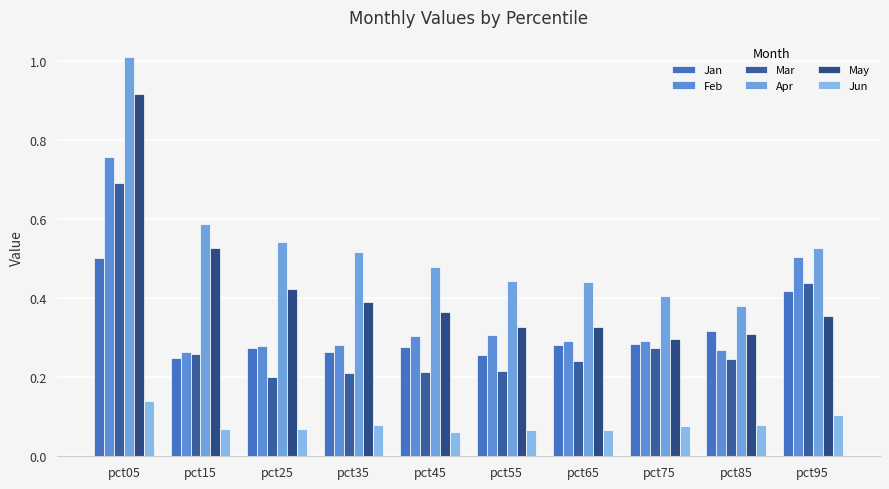

Reading left to right, list all the values displayed in this chart.

Jan: pct05=0.5	pct15=0.2	pct25=0.3	pct35=0.3	pct45=0.3	pct55=0.3	pct65=0.3	pct75=0.3	pct85=0.3	pct95=0.4
Feb: pct05=0.8	pct15=0.3	pct25=0.3	pct35=0.3	pct45=0.3	pct55=0.3	pct65=0.3	pct75=0.3	pct85=0.3	pct95=0.5
Mar: pct05=0.7	pct15=0.3	pct25=0.2	pct35=0.2	pct45=0.2	pct55=0.2	pct65=0.2	pct75=0.3	pct85=0.2	pct95=0.4
Apr: pct05=1.0	pct15=0.6	pct25=0.5	pct35=0.5	pct45=0.5	pct55=0.4	pct65=0.4	pct75=0.4	pct85=0.4	pct95=0.5
May: pct05=0.9	pct15=0.5	pct25=0.4	pct35=0.4	pct45=0.4	pct55=0.3	pct65=0.3	pct75=0.3	pct85=0.3	pct95=0.4
Jun: pct05=0.1	pct15=0.1	pct25=0.1	pct35=0.1	pct45=0.1	pct55=0.1	pct65=0.1	pct75=0.1	pct85=0.1	pct95=0.1